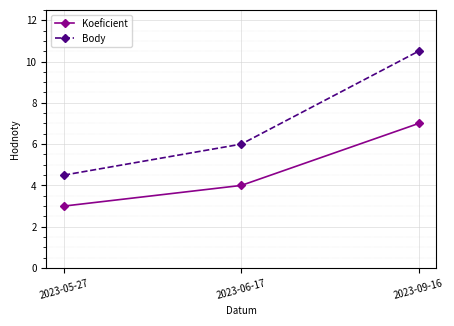

The Body series shows 7.9 at 2023-05-27. True or false?

False